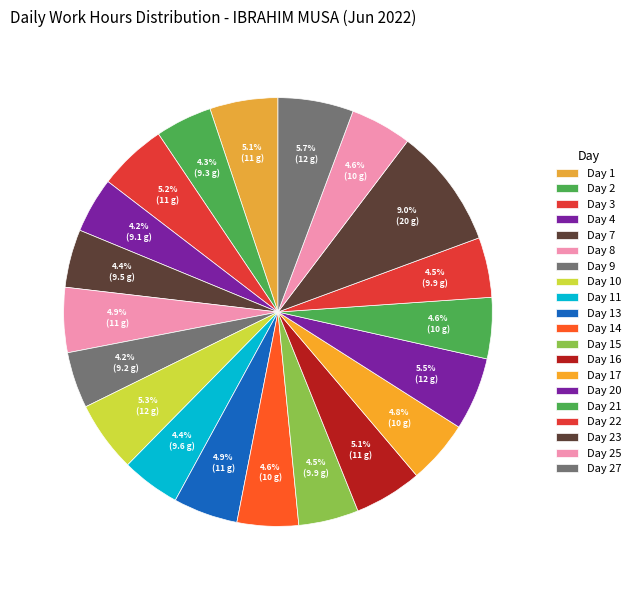

Count the number of slices in the pie.

20